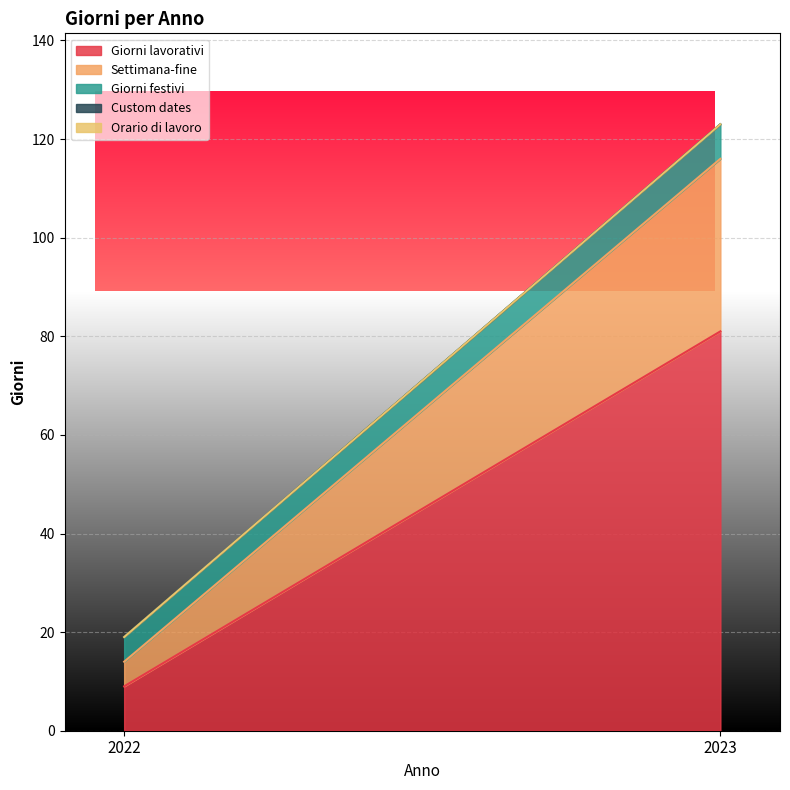

What are all the series names shown in the legend?

Giorni lavorativi, Settimana-fine, Giorni festivi, Custom dates, Orario di lavoro